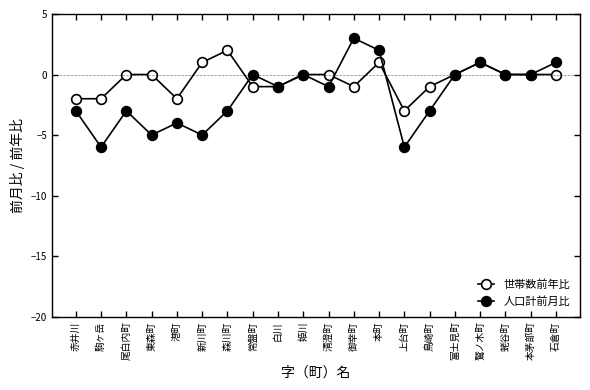

How many data points does each series have?

20